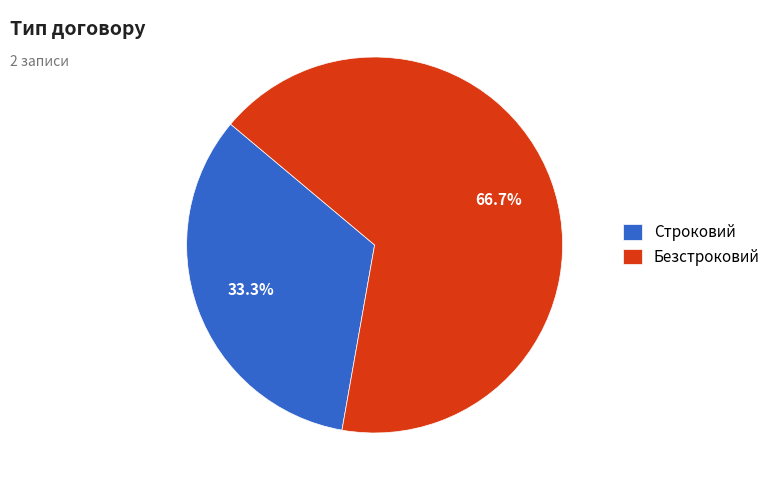

The Безстроковий slice represents 72% of the pie. True or false?

False